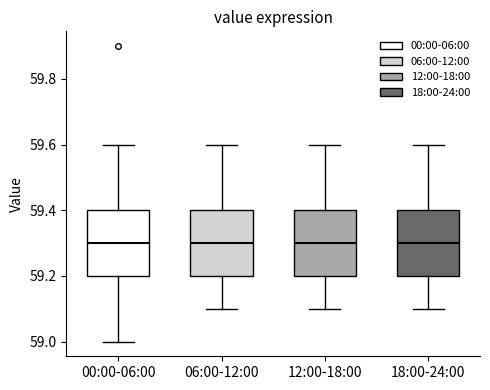

Where is the upper edge of the box for 18:00-24:00 on the y-axis? The values are not printed on the chart, so give them approximately, as read against the axis.

59.4